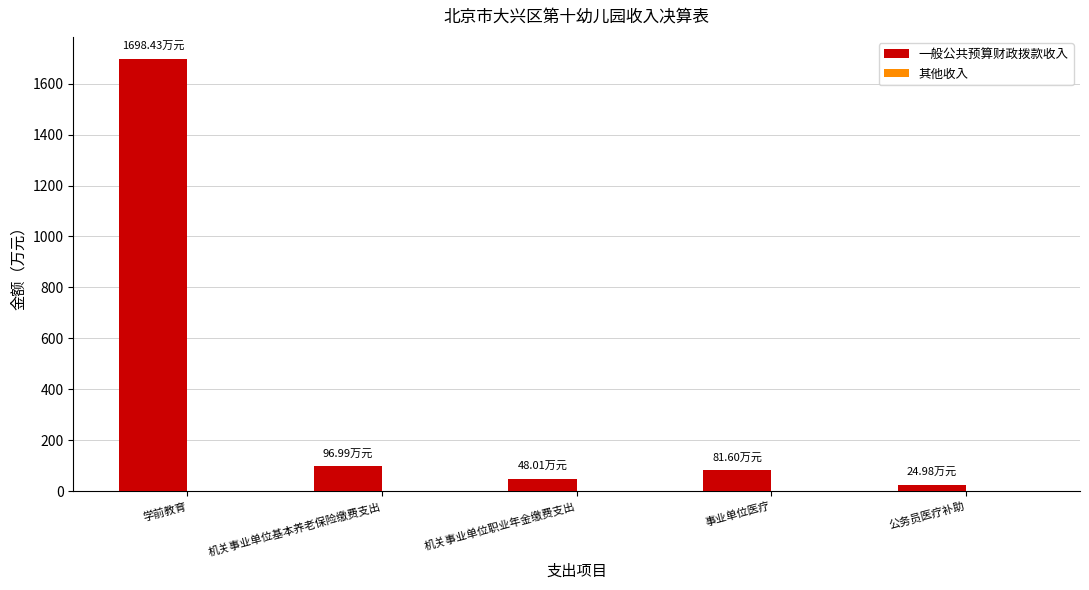

What position from the left is 机关事业单位基本养老保险缴费支出?

2